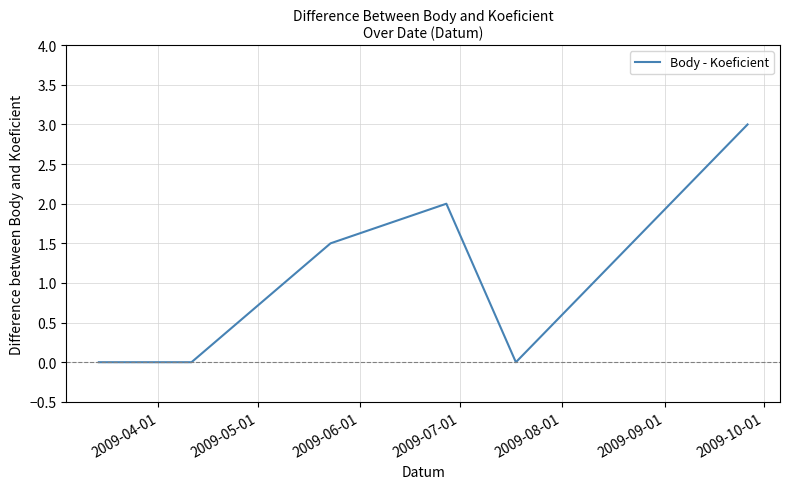

How many interior local peaks (higher than both neighbors) does the data have?

1